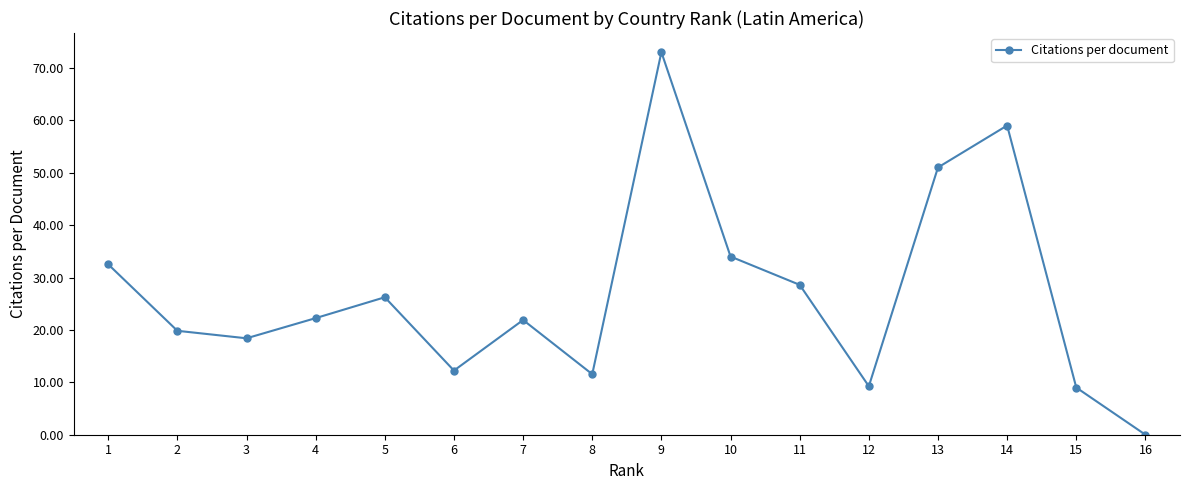

What is the ratio of the value at 9 to the value at 13?

1.4